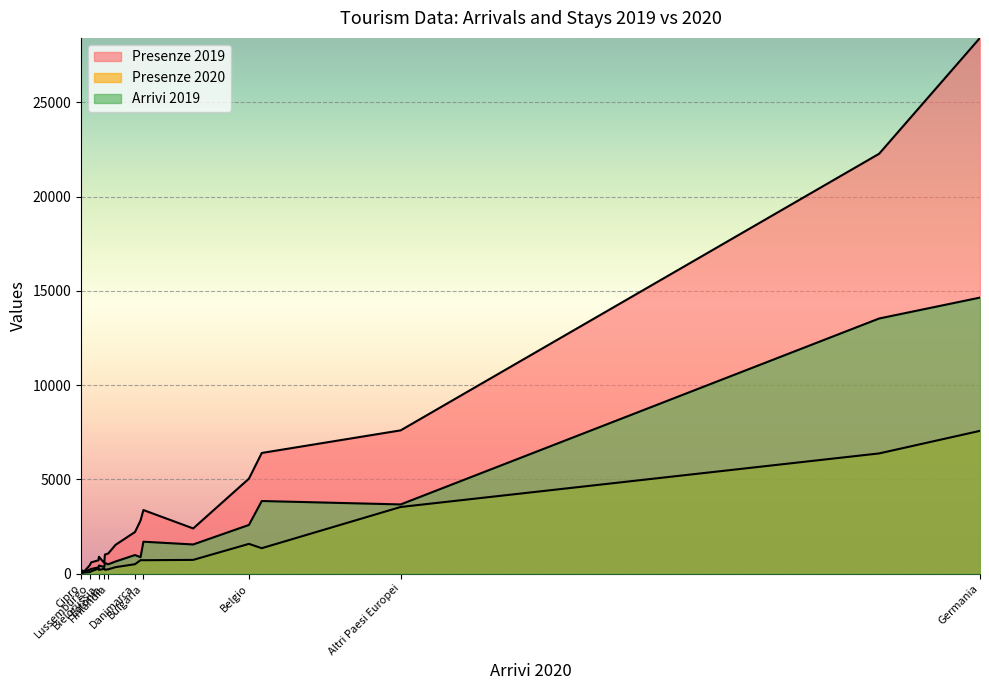

Rank the series at Grecia from highest to lowest value.

Presenze 2019, Arrivi 2019, Presenze 2020